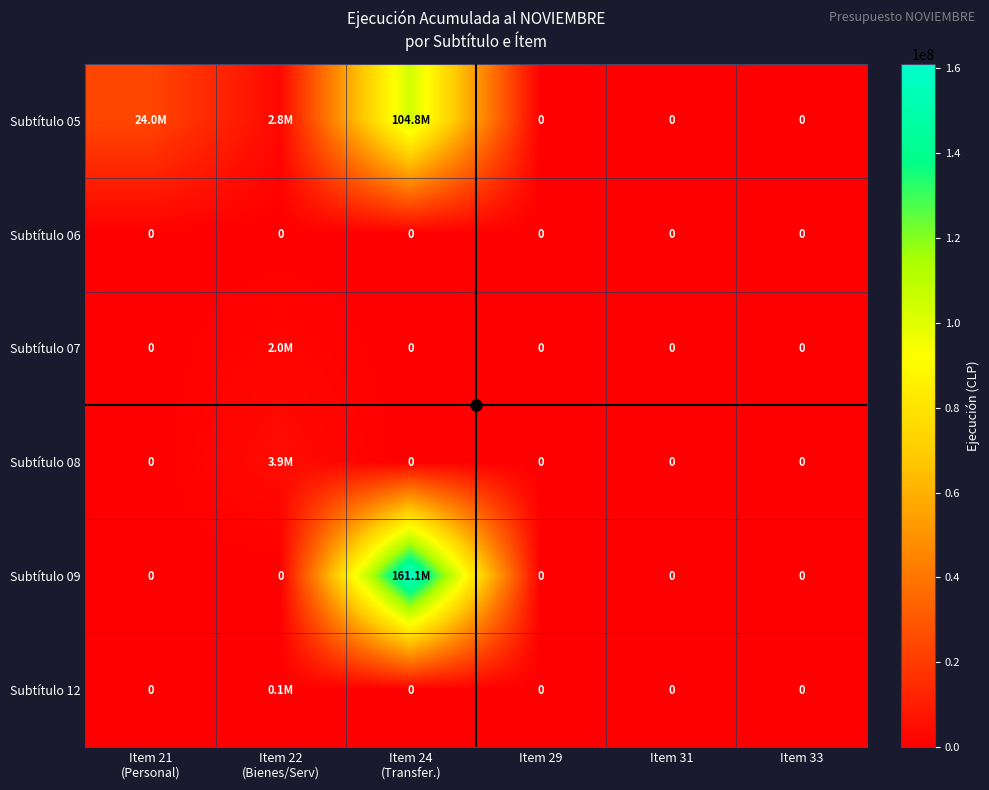

The value of Subtítulo 12 at Item 31 is 0. True or false?

True